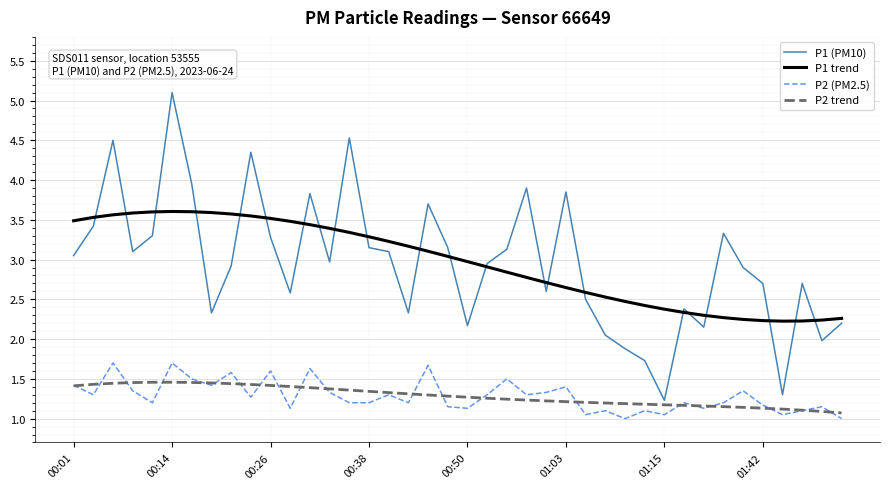

Rank the series by their maximum value, from highest to lowest.

P1 (PM10), P1 trend, P2 (PM2.5), P2 trend